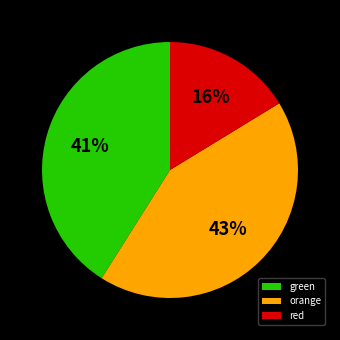

Between orange and red, which is larger?

orange